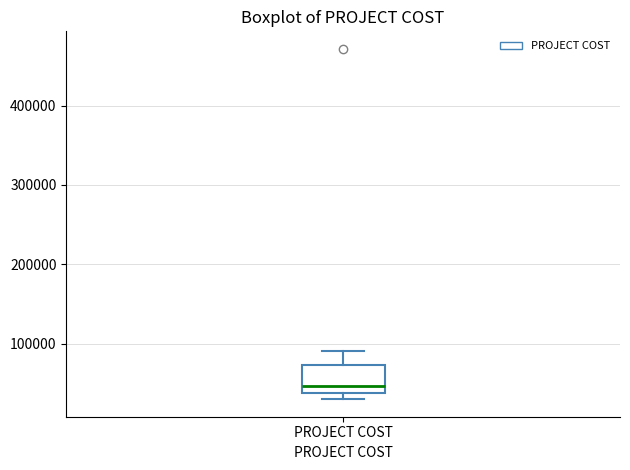

Transcribe this box plot: give where the median line is, the range the box spans, and where the two whiskers end, as read against the y-axis. The values are not printed on the chart, so give them approximately, as read against the axis.

median 50000, box 40000 to 70000, whiskers 30000 to 90000